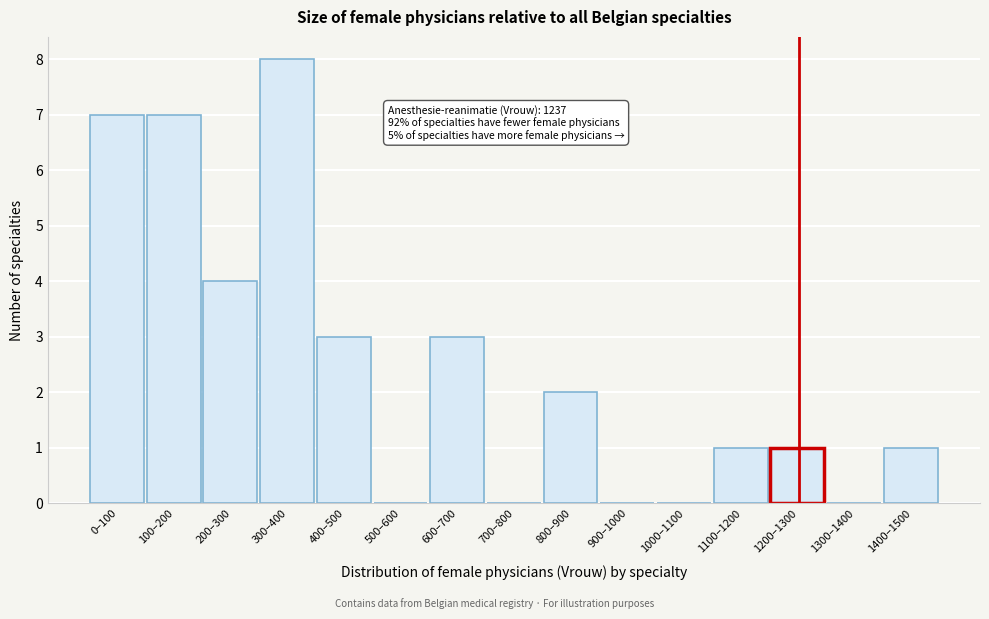

Reading right to left, list all the values displayed in this chart.

1400–1500=1	1300–1400=0	1200–1300=1	1100–1200=1	1000–1100=0	900–1000=0	800–900=2	700–800=0	600–700=3	500–600=0	400–500=3	300–400=8	200–300=4	100–200=7	0–100=7